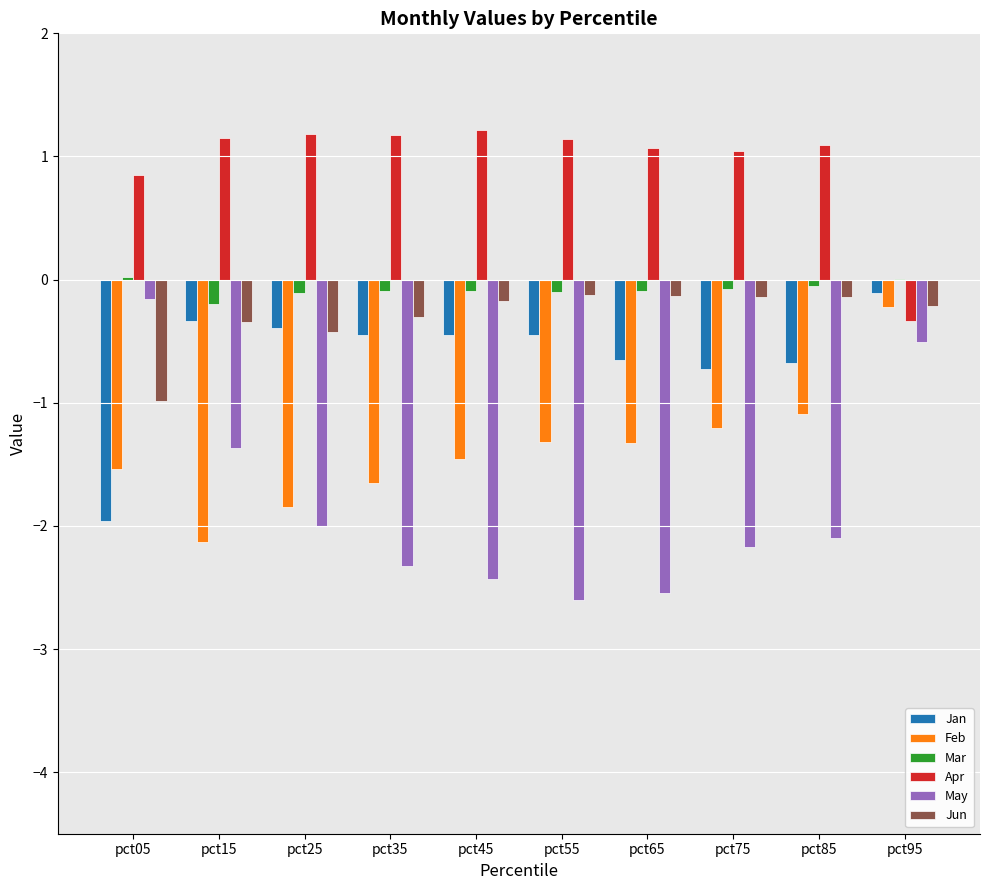

The value of Jun at pct25 is -0.4. True or false?

True